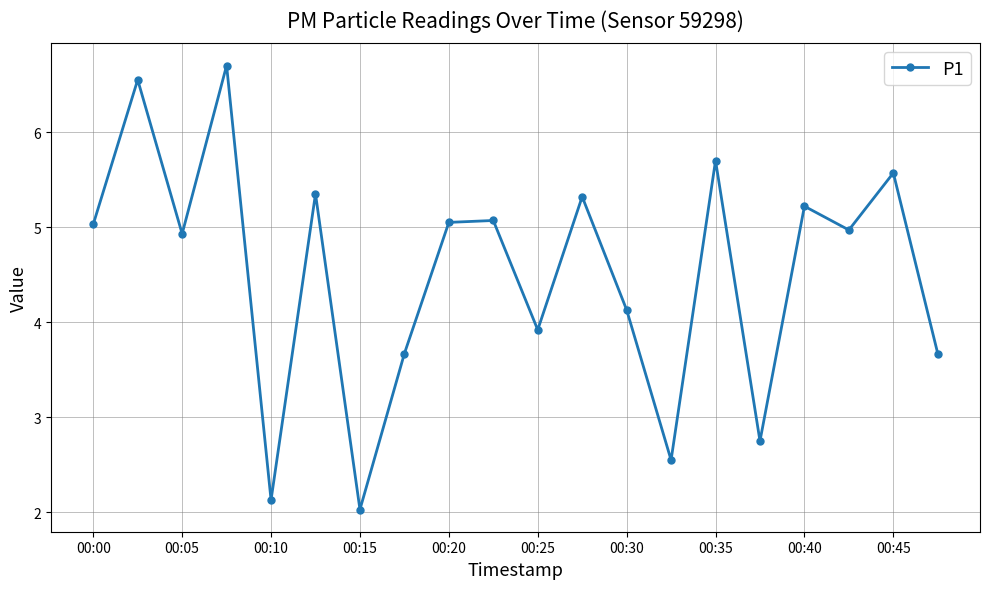

What is the minimum value shown in the chart?

2.0